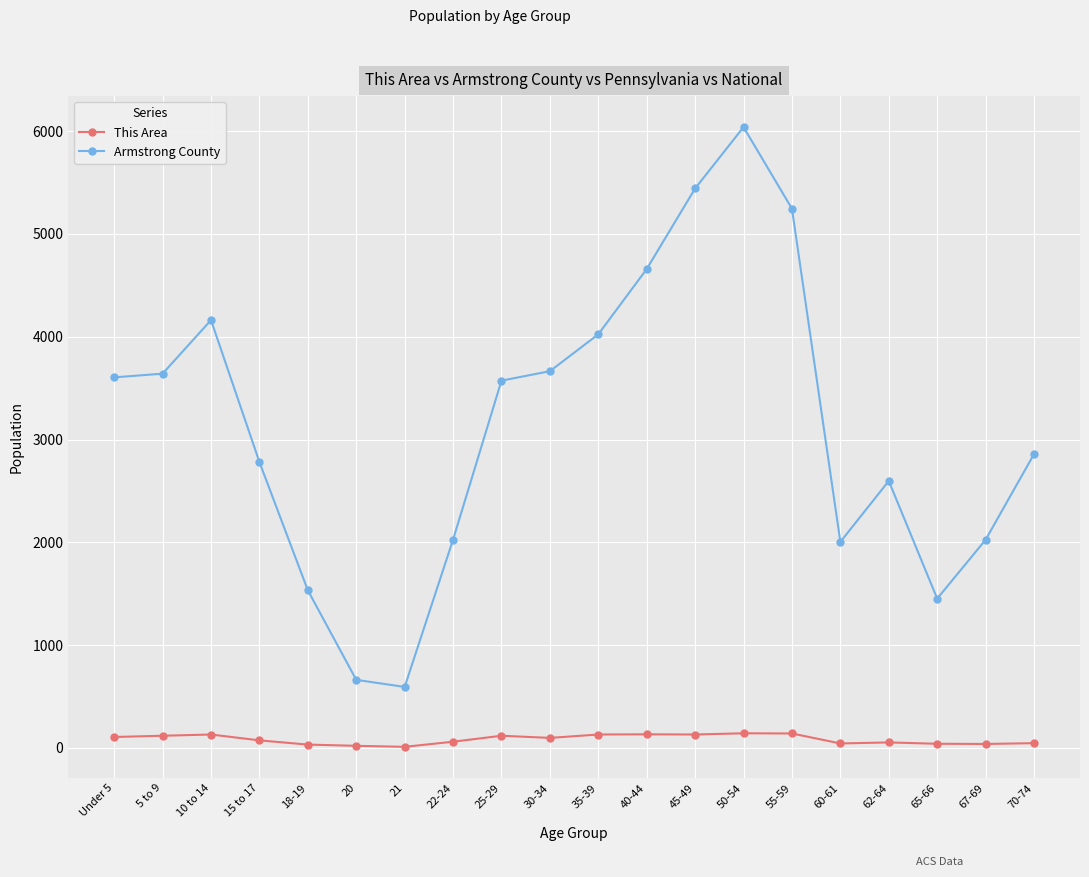

The value of Armstrong County at 67-69 is 590. True or false?

False